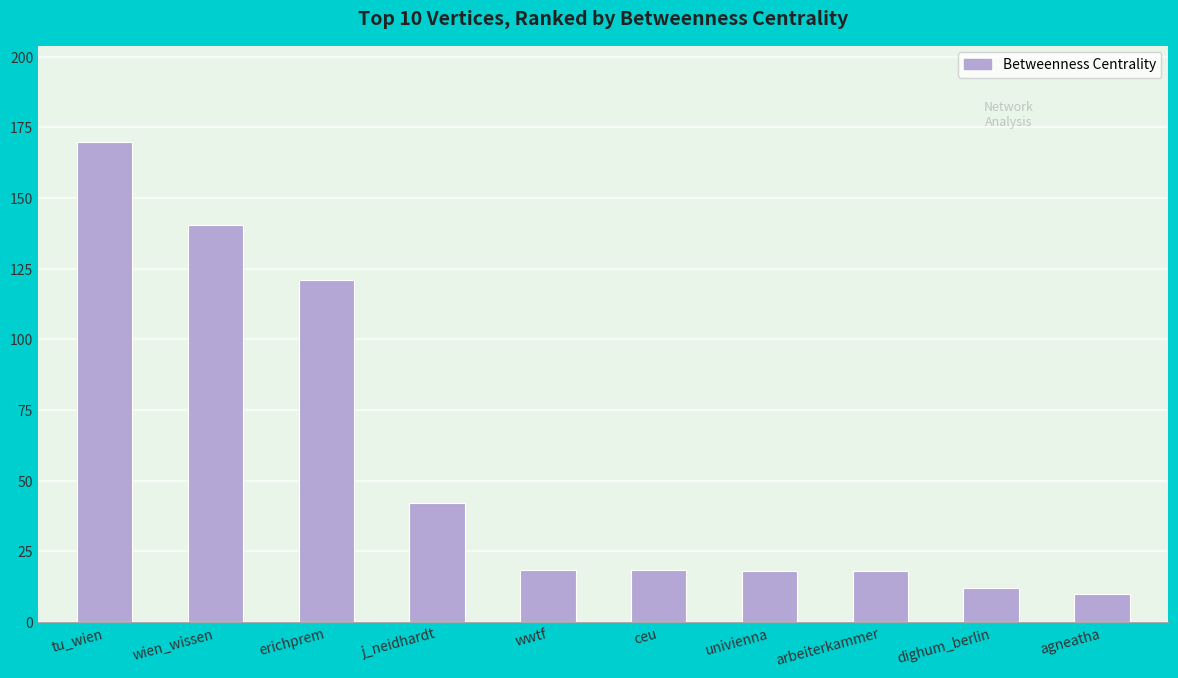

Count the number of categories in the chart.

10